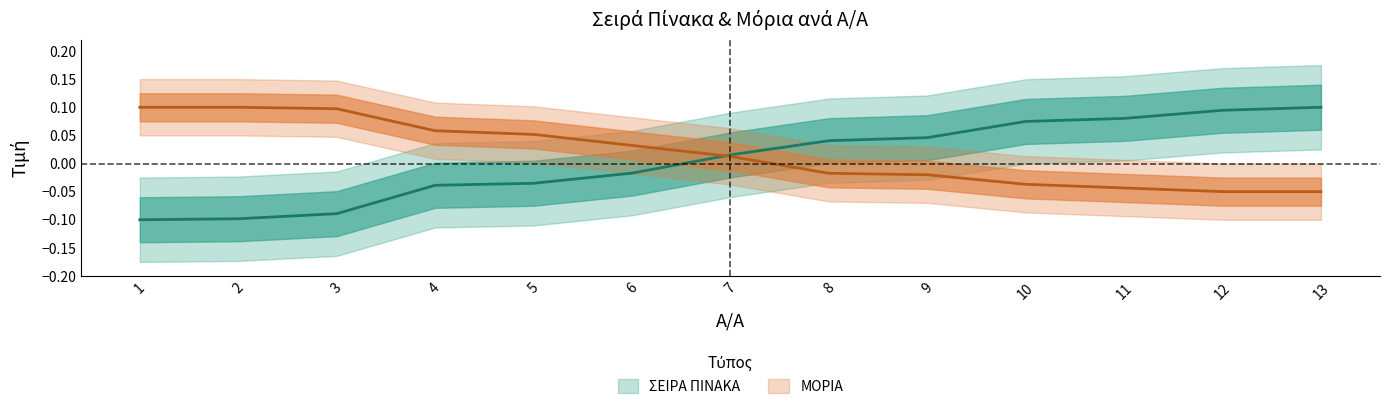

List the series in order of their peak value, highest first.

ΣΕΙΡΑ ΠΙΝΑΚΑ, ΜΟΡΙΑ